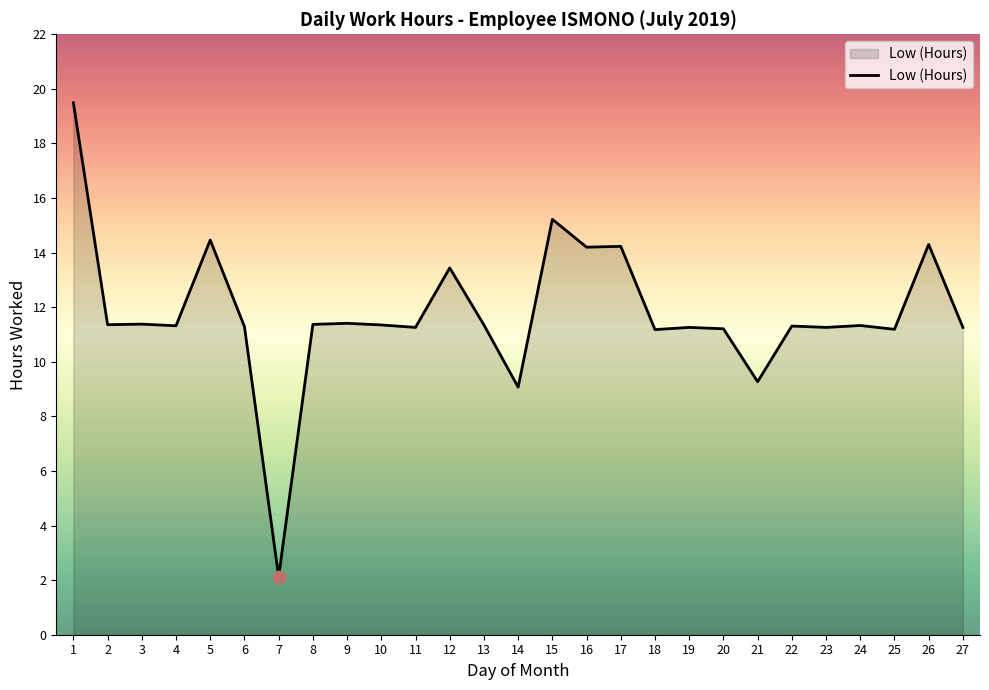

Approximately how many times larger is the value at 25 compared to 17?

0.8